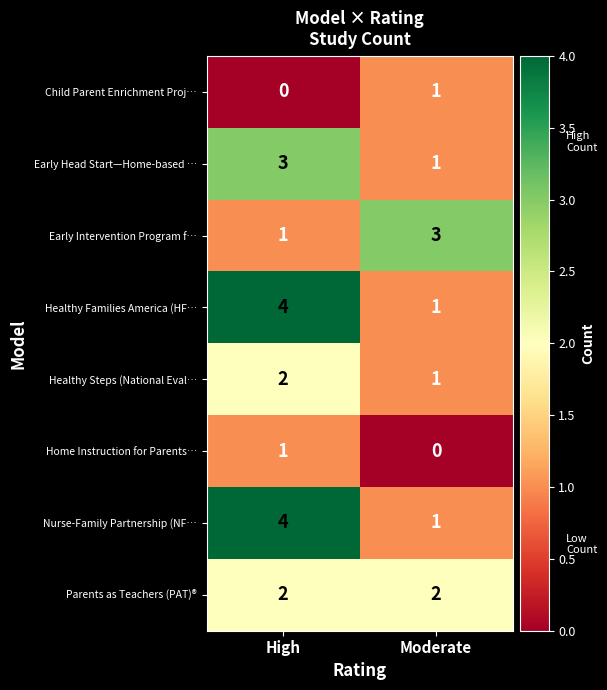

What is the spread (max minus min) of values at Moderate?

3